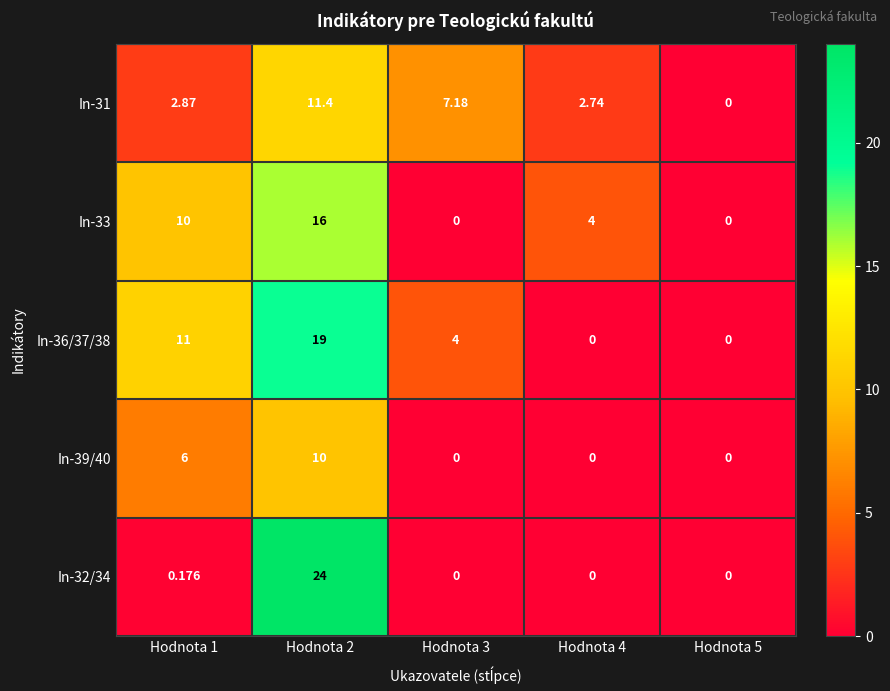

What is the total value across all series at Hodnota 3?

11.2